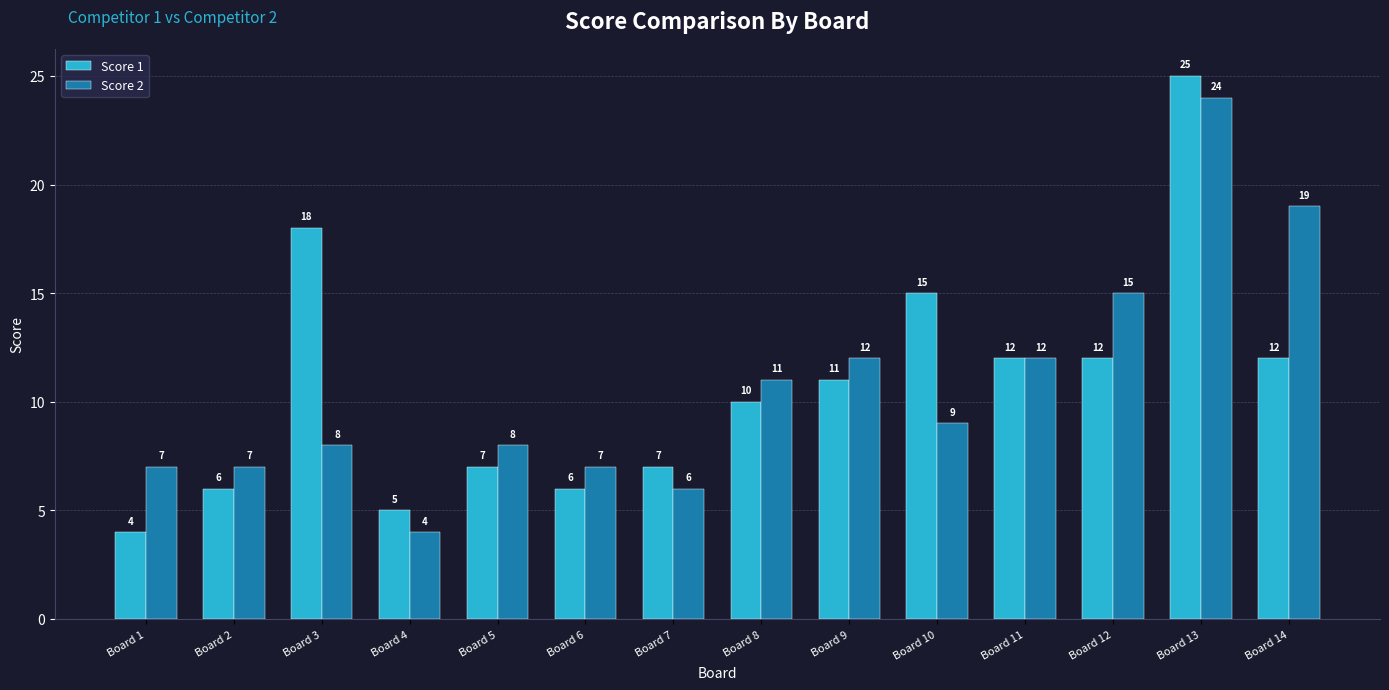

At which label does Score 1 first exceed 11?

Board 3